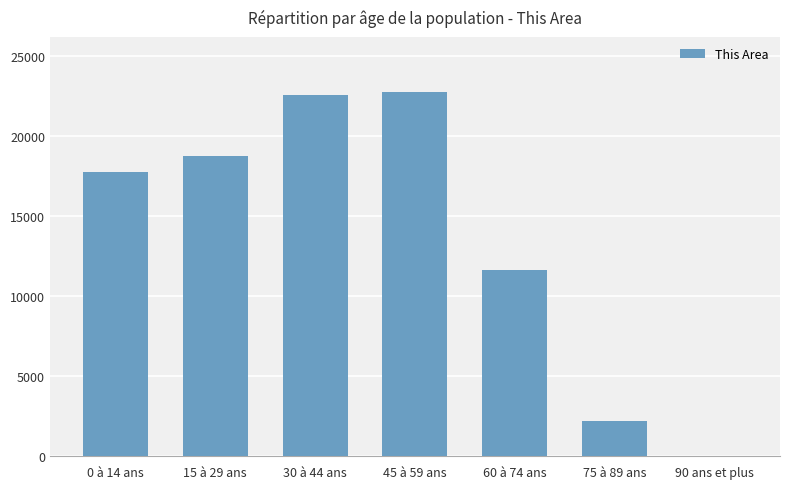

What is the sum of all values?

95607